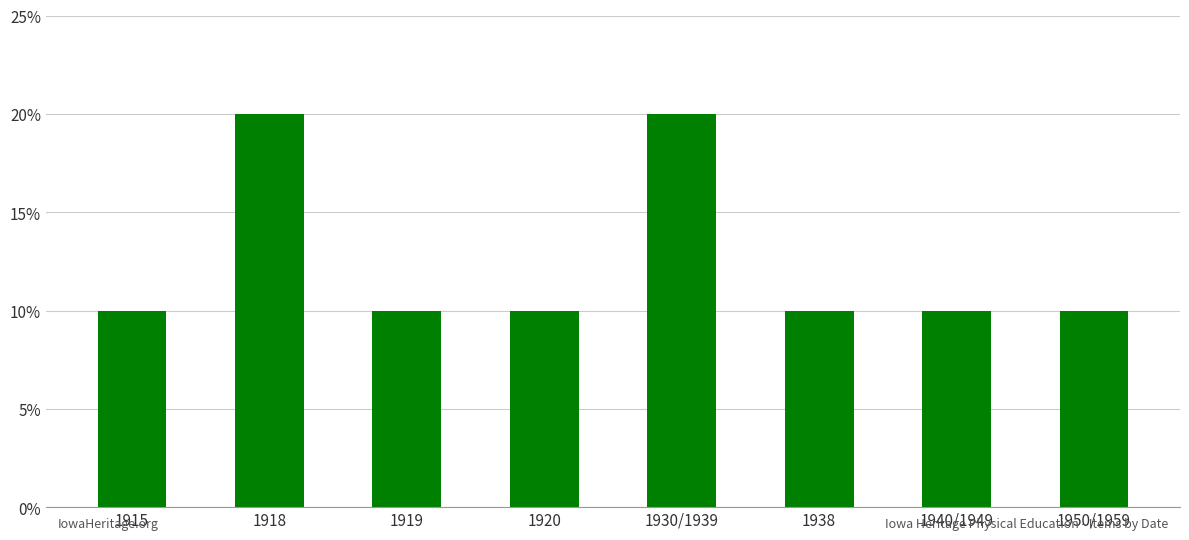

Does the chart contain any negative values?

No